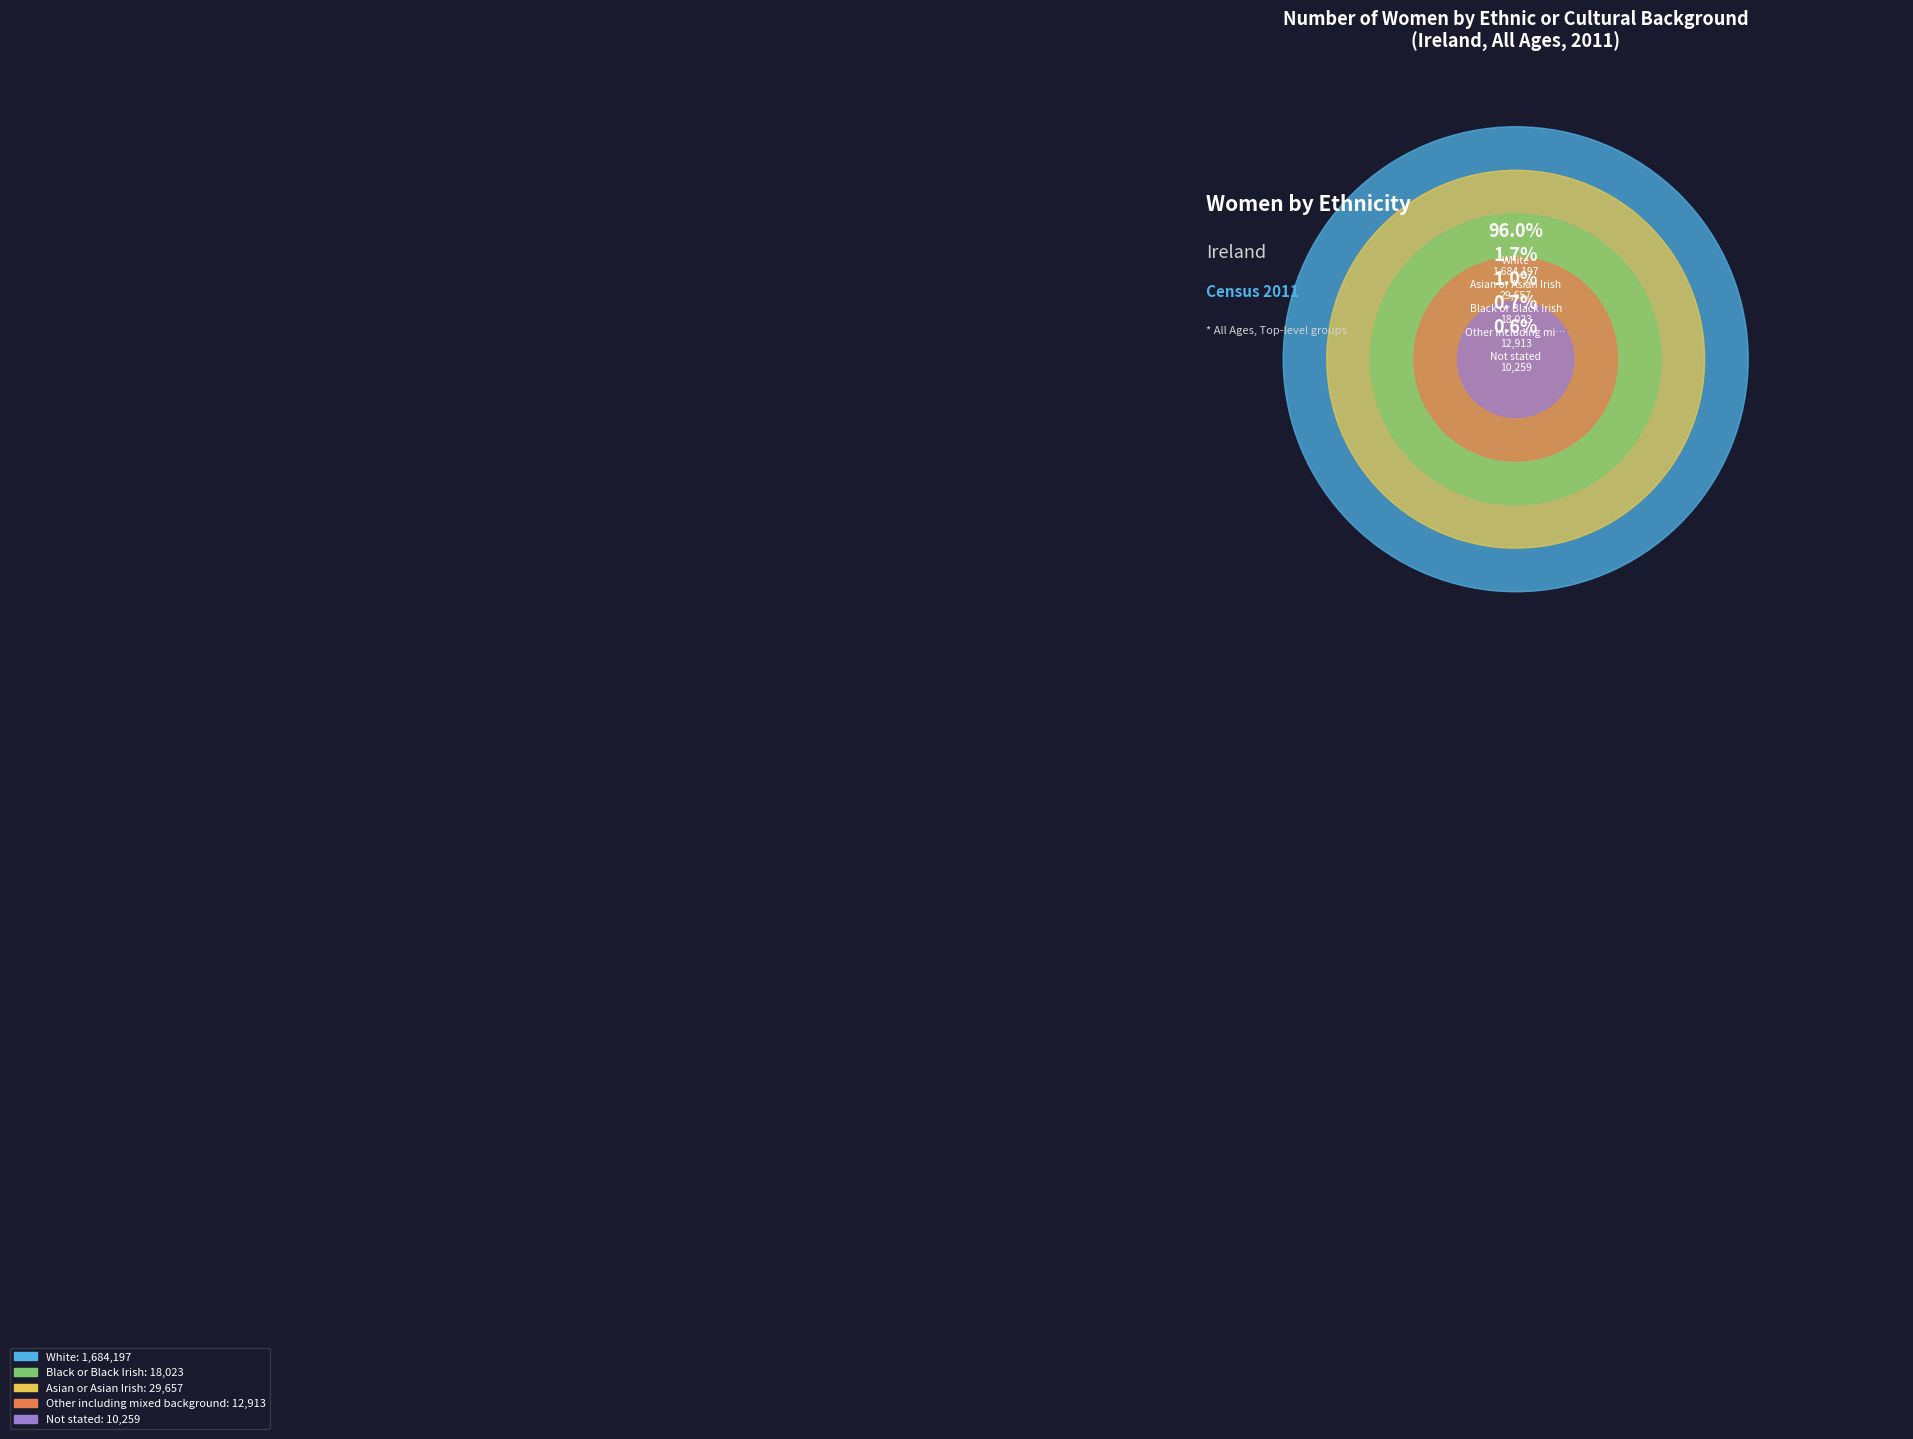

How many slices are in this pie chart?

5